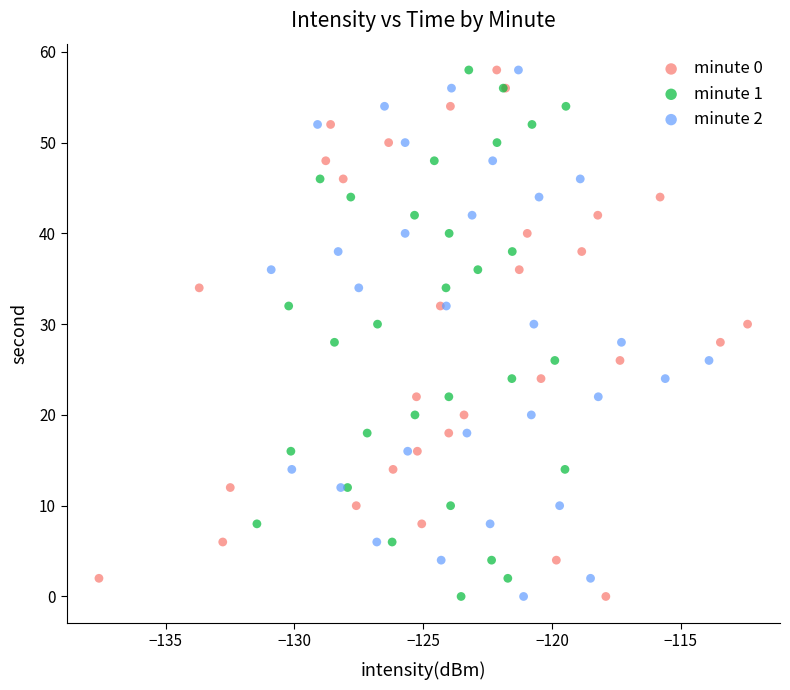

What are all the series names shown in the legend?

minute 0, minute 1, minute 2